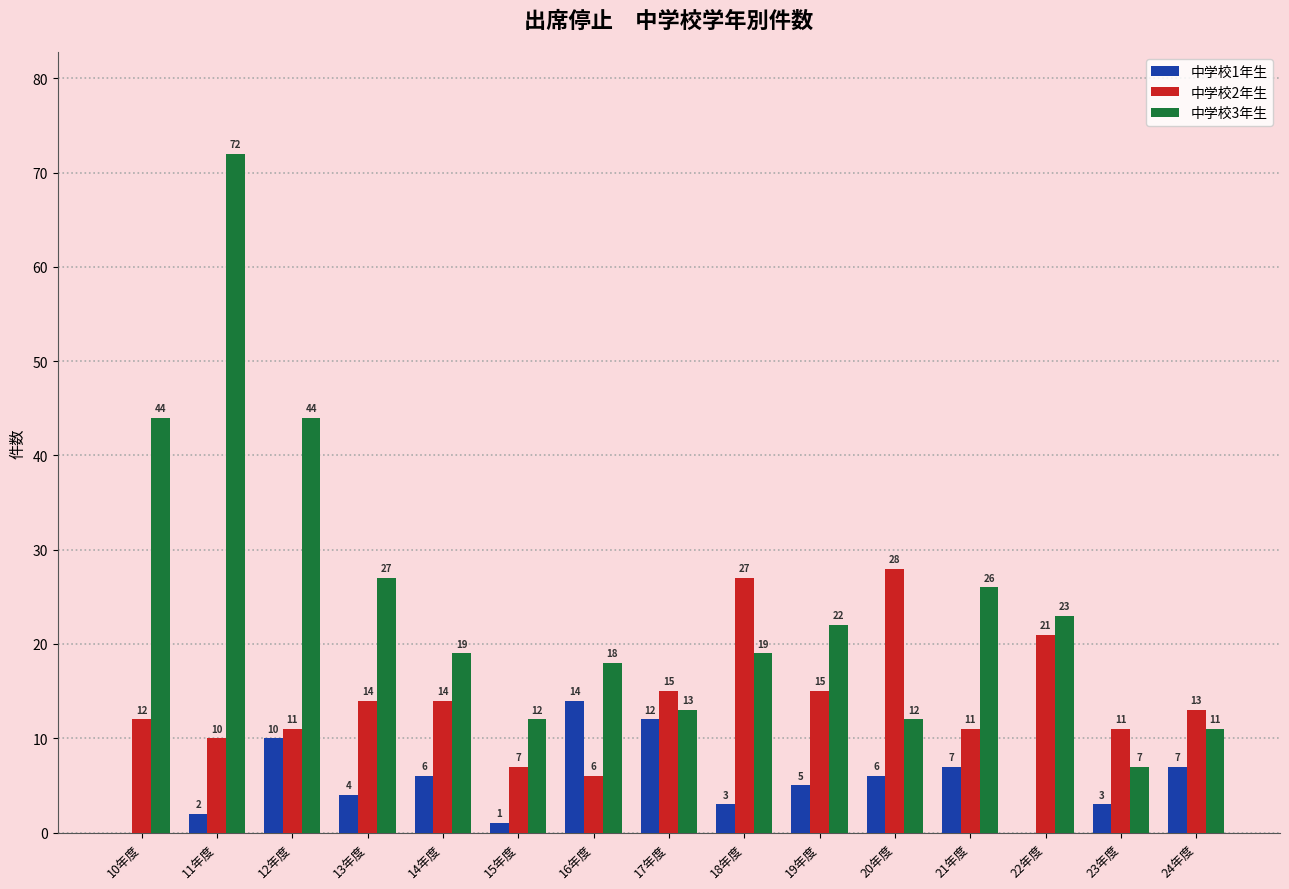

Reading right to left, extract all data points from this chart.

中学校1年生: 7	3	0	7	6	5	3	12	14	1	6	4	10	2	0
中学校2年生: 13	11	21	11	28	15	27	15	6	7	14	14	11	10	12
中学校3年生: 11	7	23	26	12	22	19	13	18	12	19	27	44	72	44